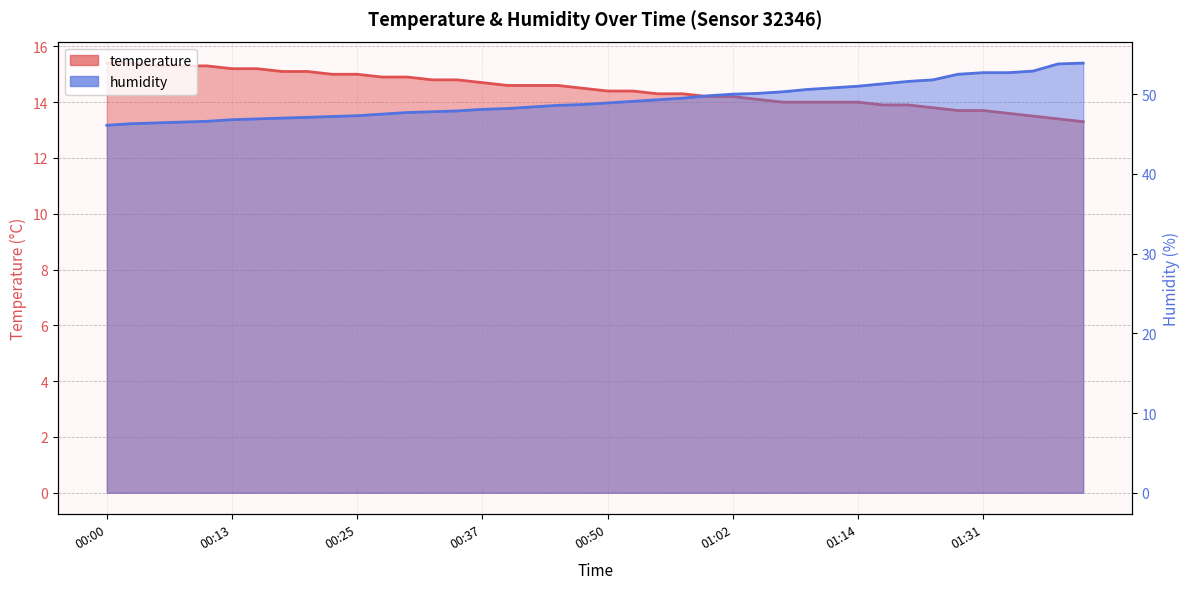

The humidity series shows 51.8 at 01:22. True or false?

True